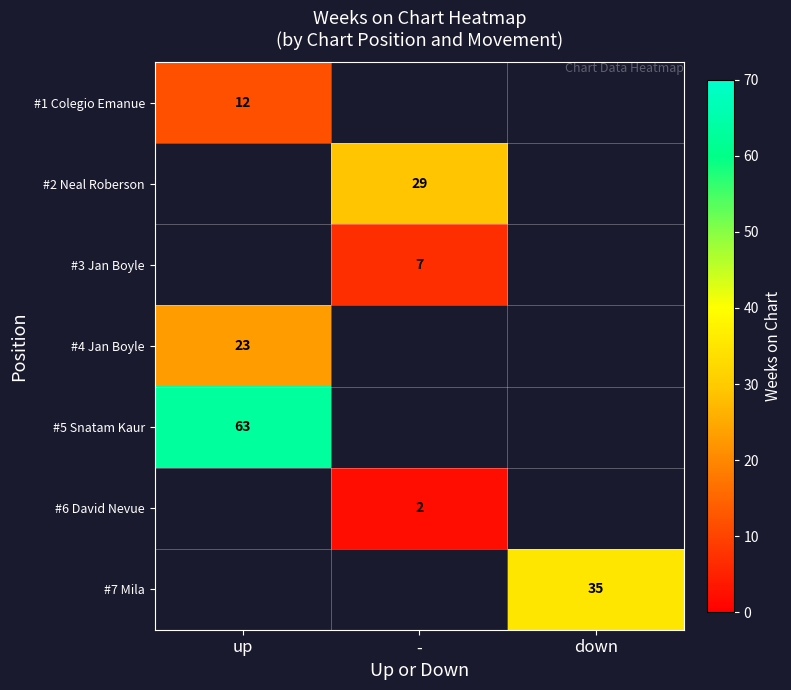

At which category does the chart reach its minimum across all series?

-